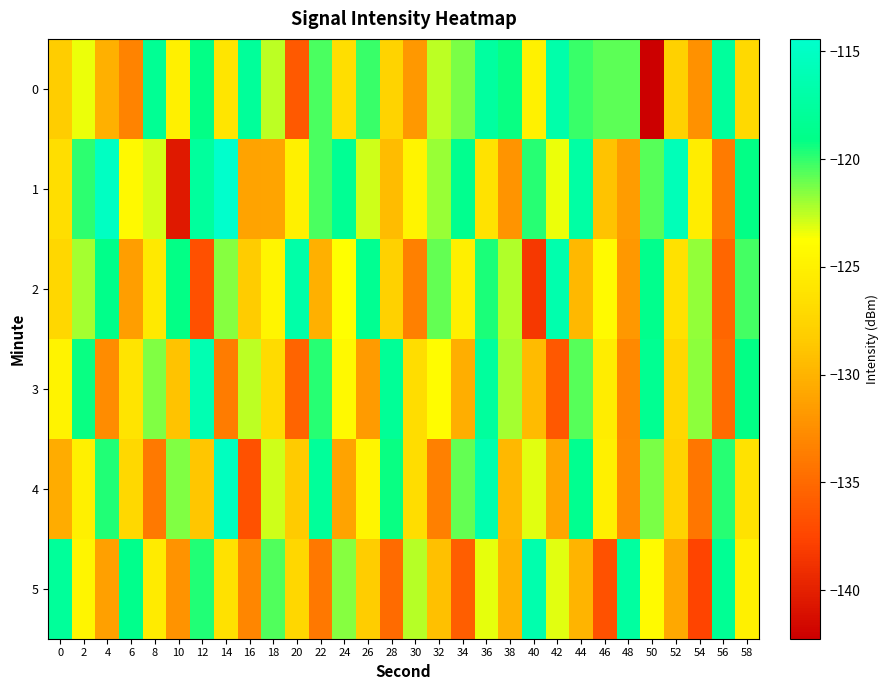

Which label corresponds to the largest value in the chart?

14